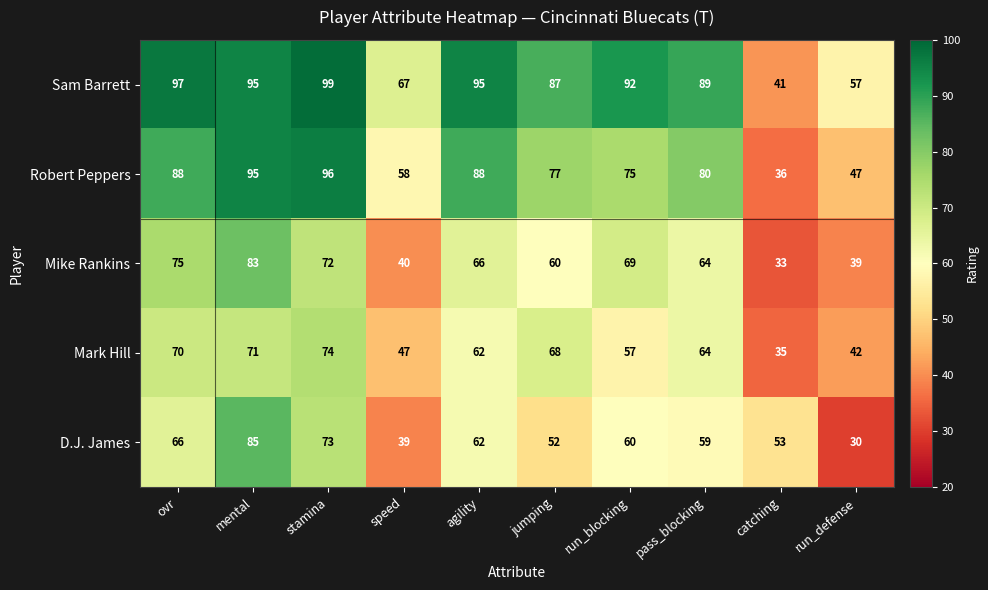

What is the difference between the second highest and minimum values in the Robert Peppers series?

59